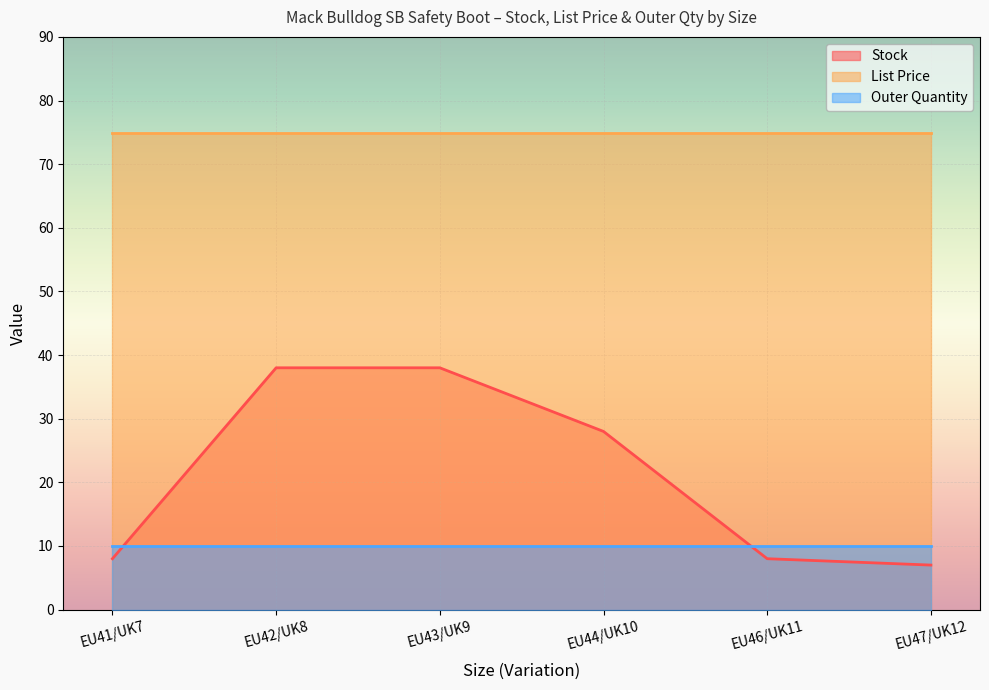

What is the approximate value of Outer Quantity at EU44/UK10?

10.0